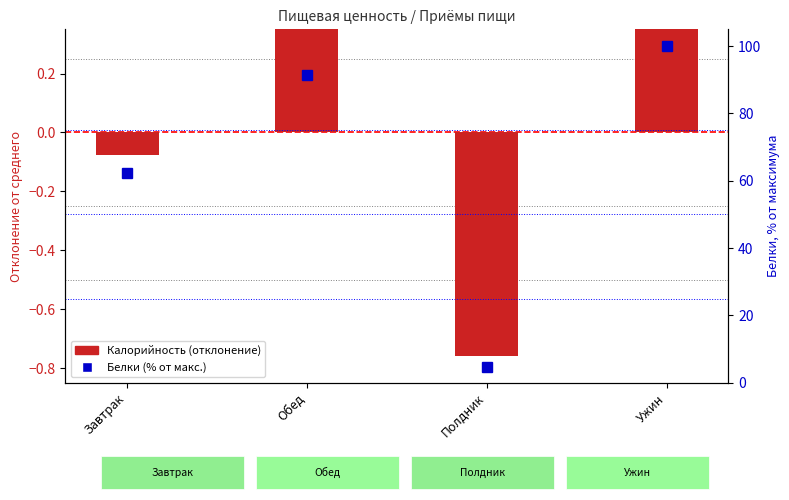

True or false: Калорийность (отклонение) has a value of -0.8 at Полдник.

True